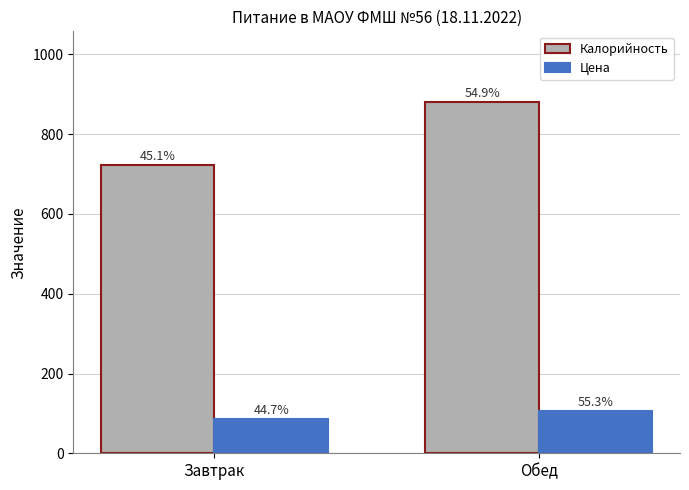

How many groups of bars are there?

2